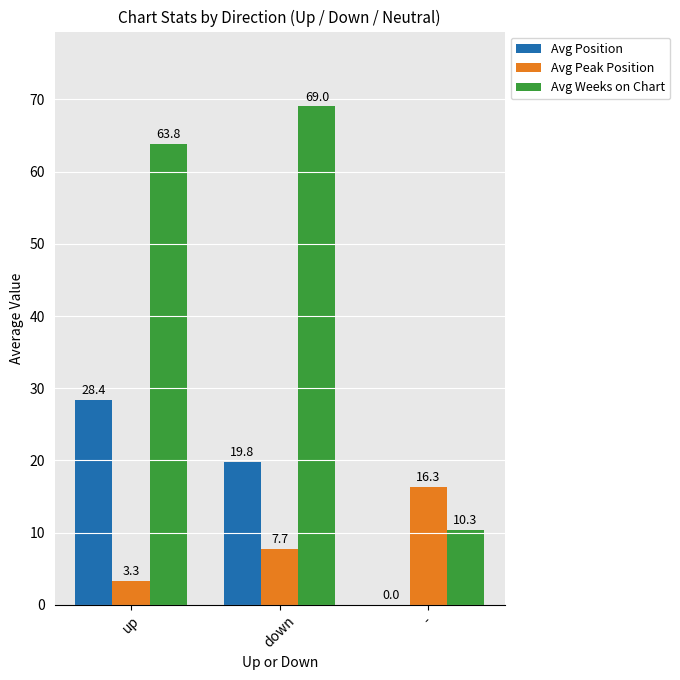

Does the chart contain stacked bars?

No